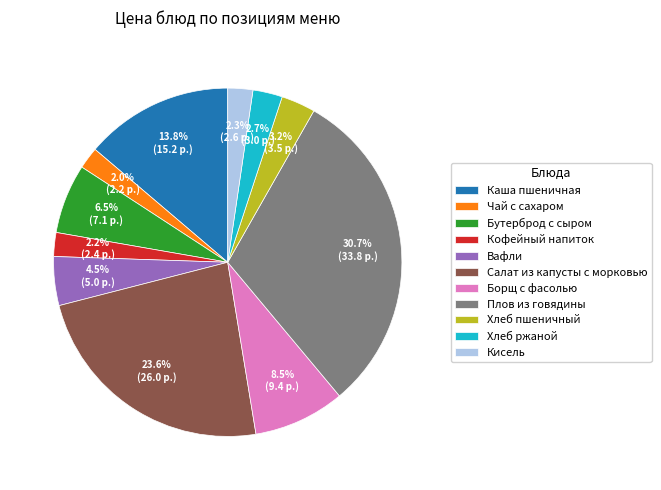

Count the number of slices in the pie.

11